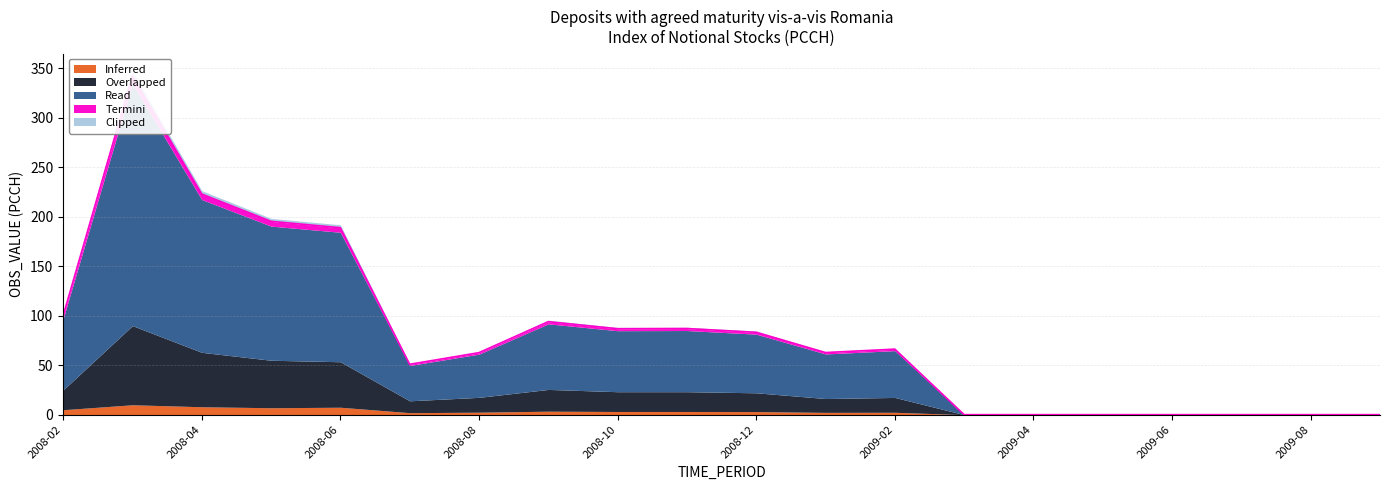

Between 2009-07 and 2008-02, which is larger?

2008-02